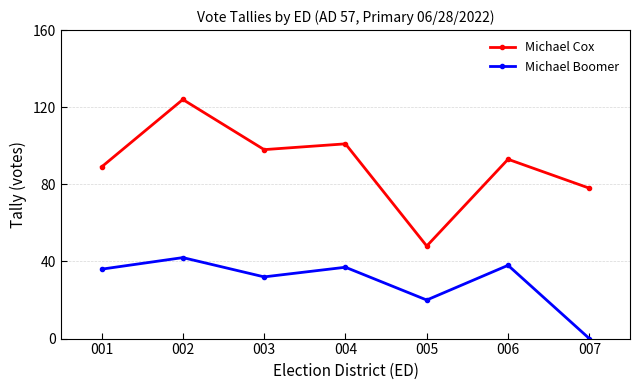

Reading left to right, what are all the values shown in this chart?

Michael Cox: 001=89	002=124	003=98	004=101	005=48	006=93	007=78
Michael Boomer: 001=36	002=42	003=32	004=37	005=20	006=38	007=0